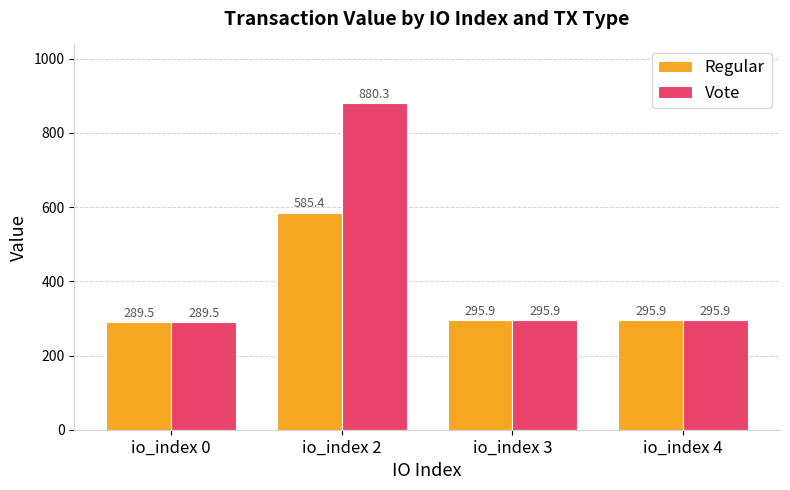

Where does the Vote series first go above 295?

io_index 2